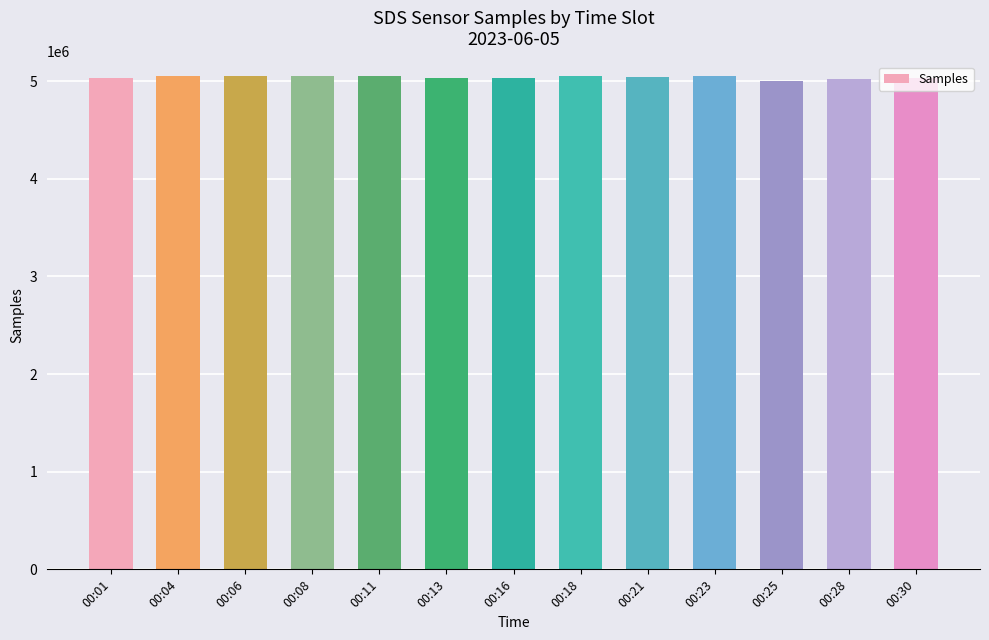

Approximately how many times larger is the value at 00:18 compared to 00:11?

1.0